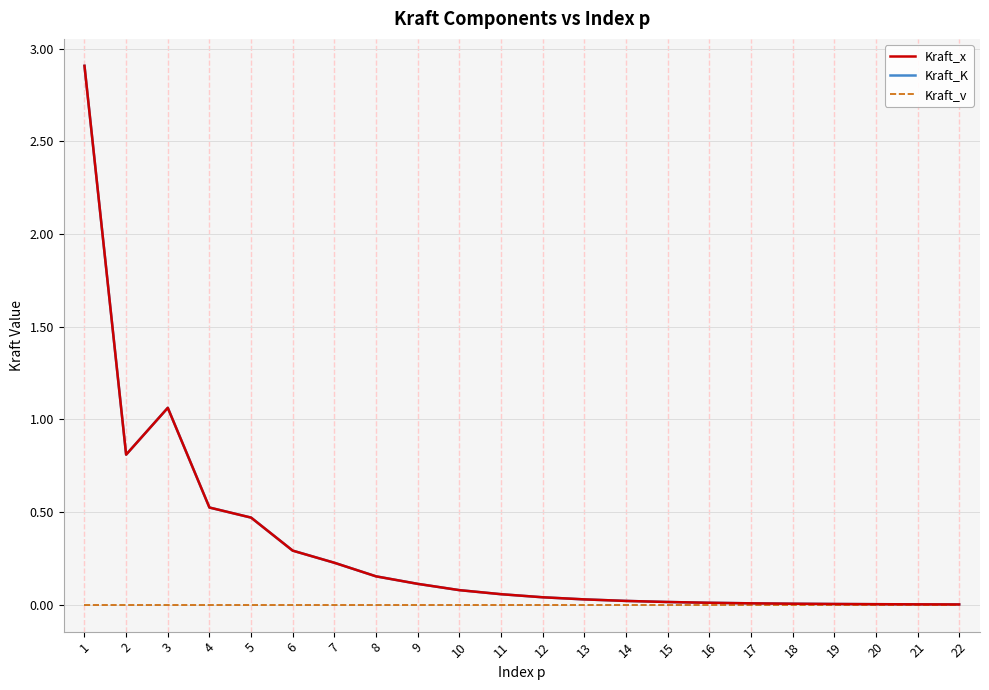

At how many categories does at least one series exceed 2?

1